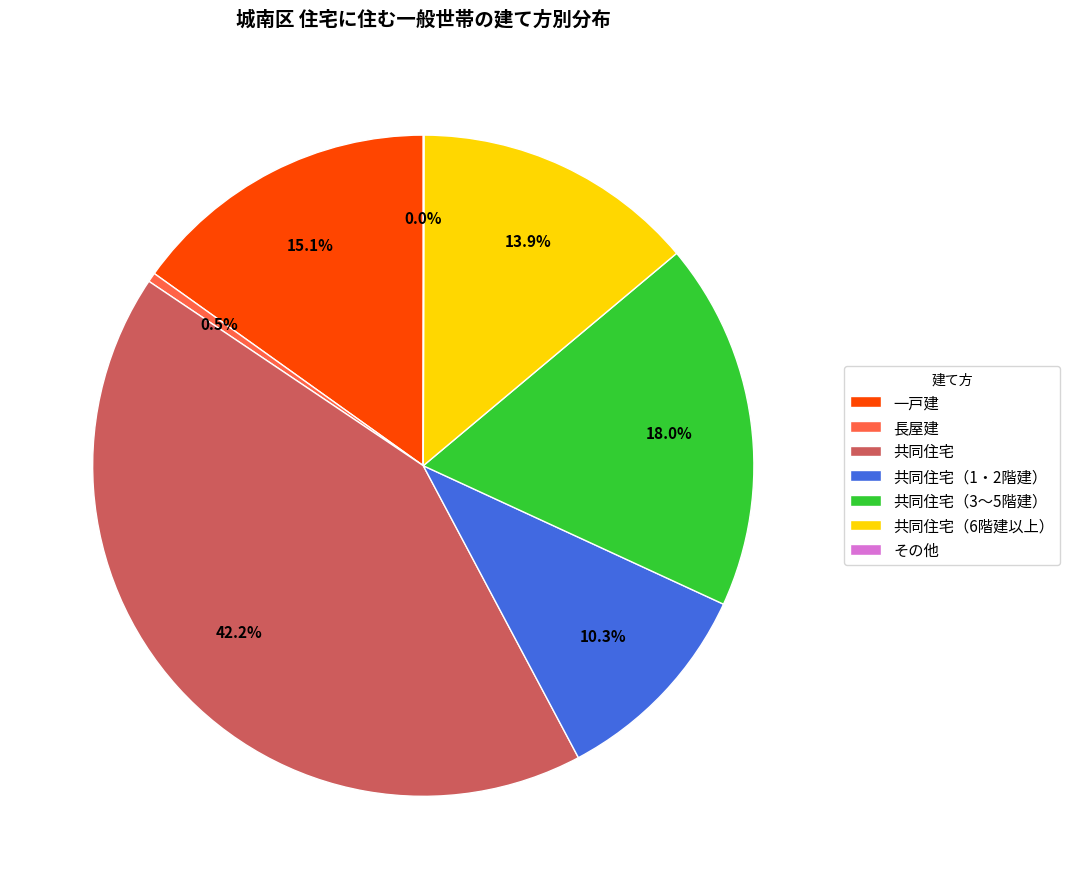

Which category has the biggest portion of the pie?

共同住宅